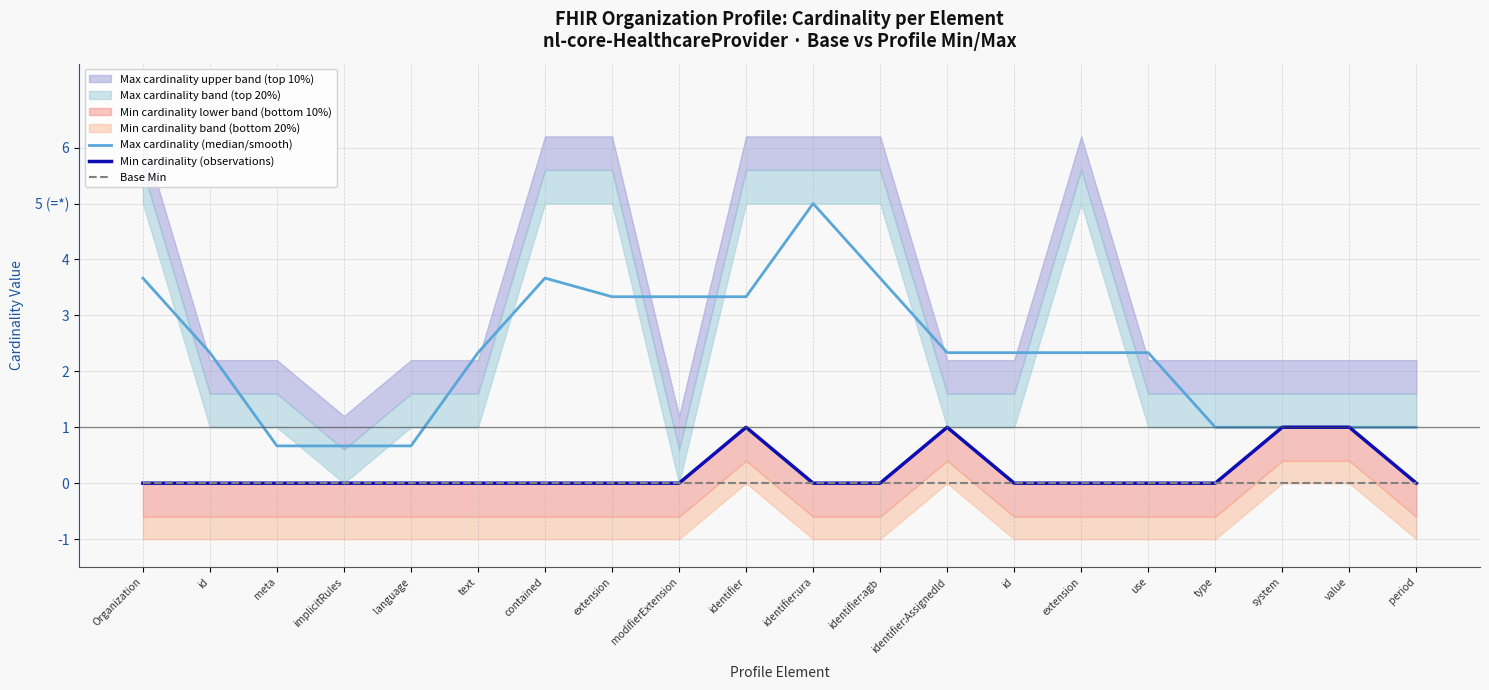

What is the difference between the highest and lowest values at language?

0.7